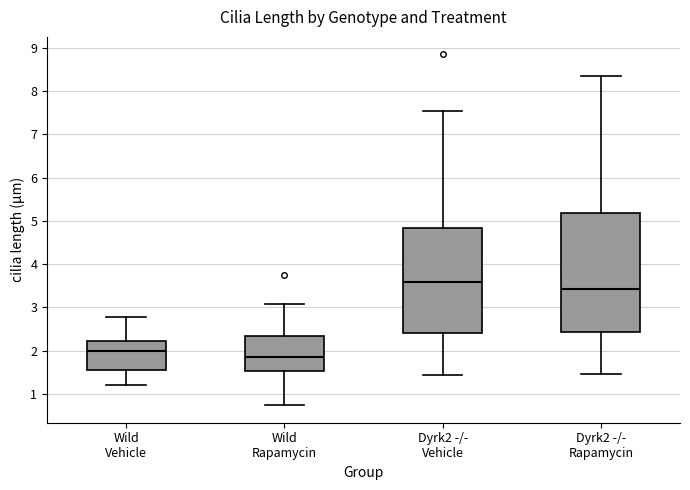

Reading left to right, transcribe this box plot: for each box, give where its median line is, the range the box spans, and where its two whiskers end, as read against the y-axis. The values are not printed on the chart, so give them approximately, as read against the axis.

Wild Vehicle: median 2.0, box 1.6 to 2.2, whiskers 1.2 to 2.8
Wild Rapamycin: median 1.9, box 1.5 to 2.3, whiskers 0.7 to 3.1
Dyrk2 -/- Vehicle: median 3.6, box 2.4 to 4.8, whiskers 1.4 to 7.5
Dyrk2 -/- Rapamycin: median 3.4, box 2.4 to 5.2, whiskers 1.5 to 8.3